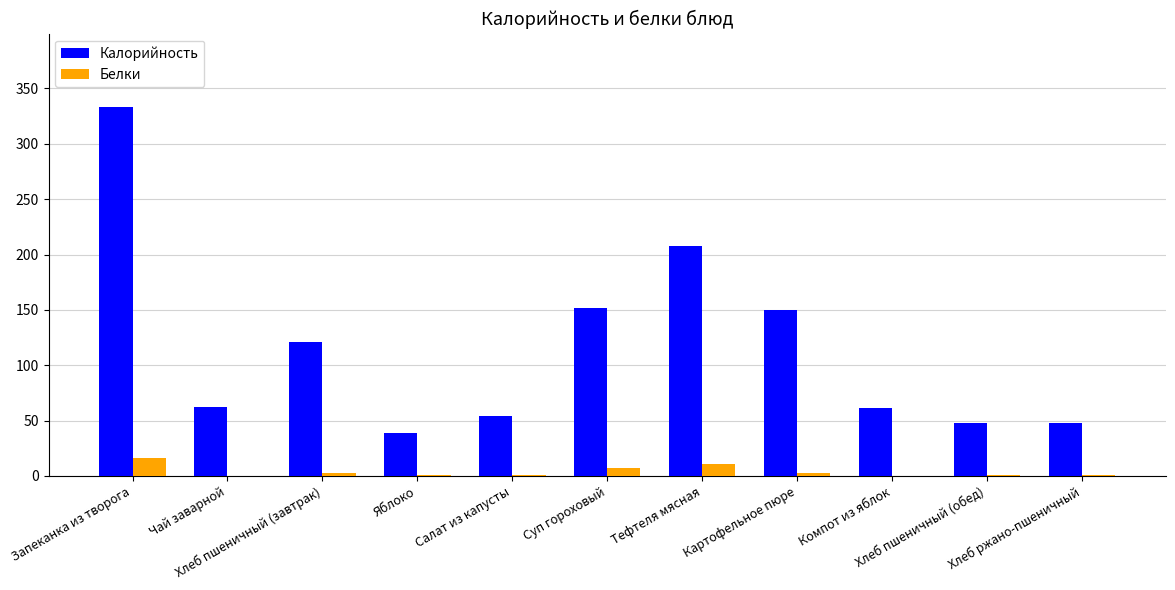

Which series has the largest total across all categories?

Калорийность